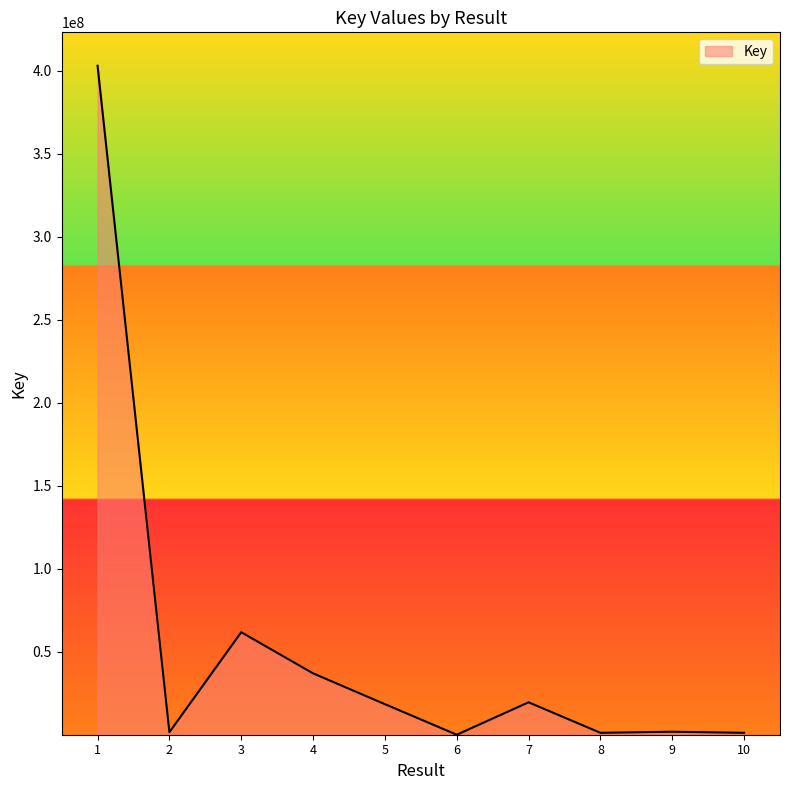

The value at 4 is 36972397. True or false?

True